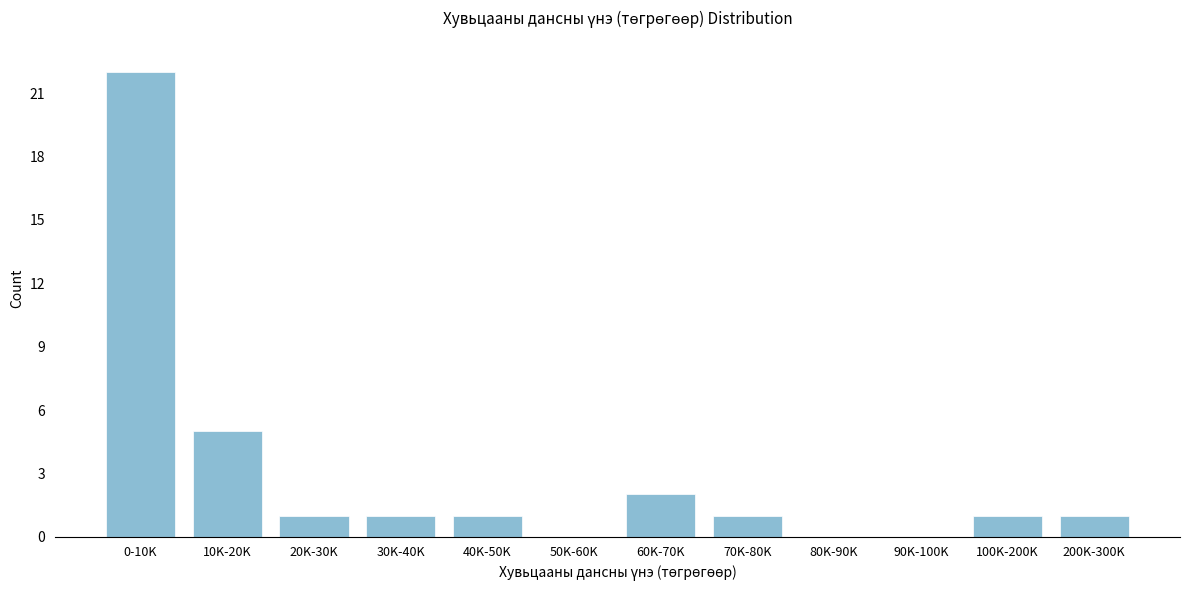

Reading left to right, extract all data points from this chart.

0-10K=22	10K-20K=5	20K-30K=1	30K-40K=1	40K-50K=1	50K-60K=0	60K-70K=2	70K-80K=1	80K-90K=0	90K-100K=0	100K-200K=1	200K-300K=1